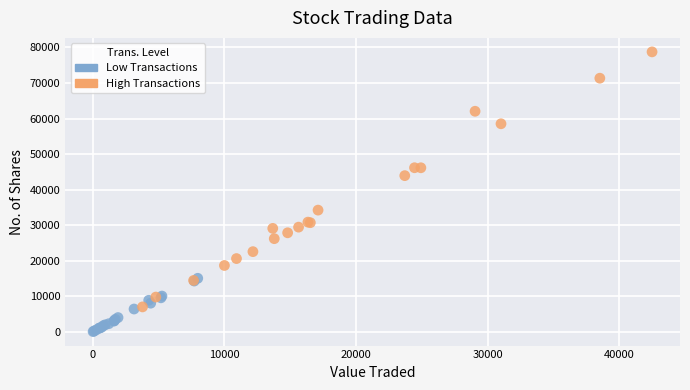

Which series reaches the minimum Y coordinate?

Low Transactions